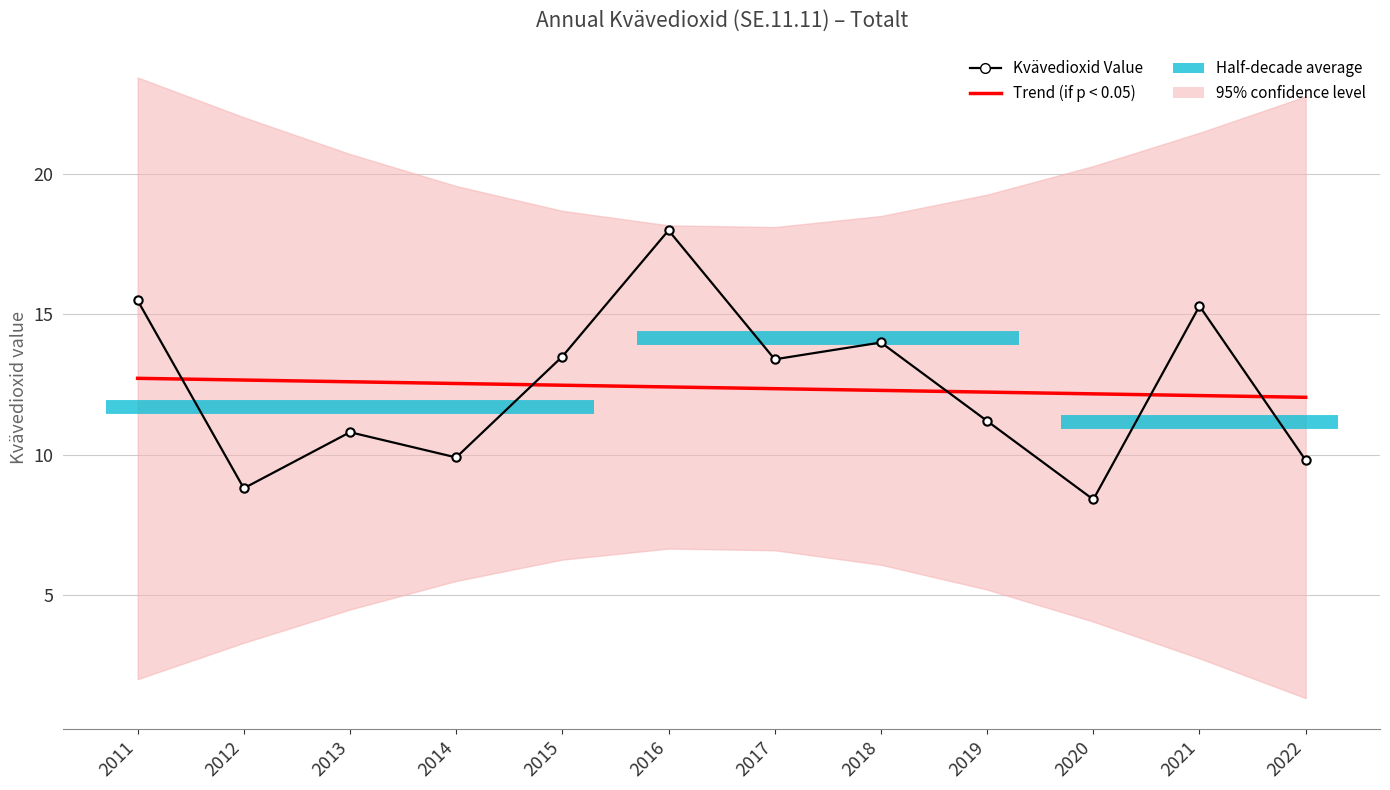

What is the smallest value displayed?

8.4